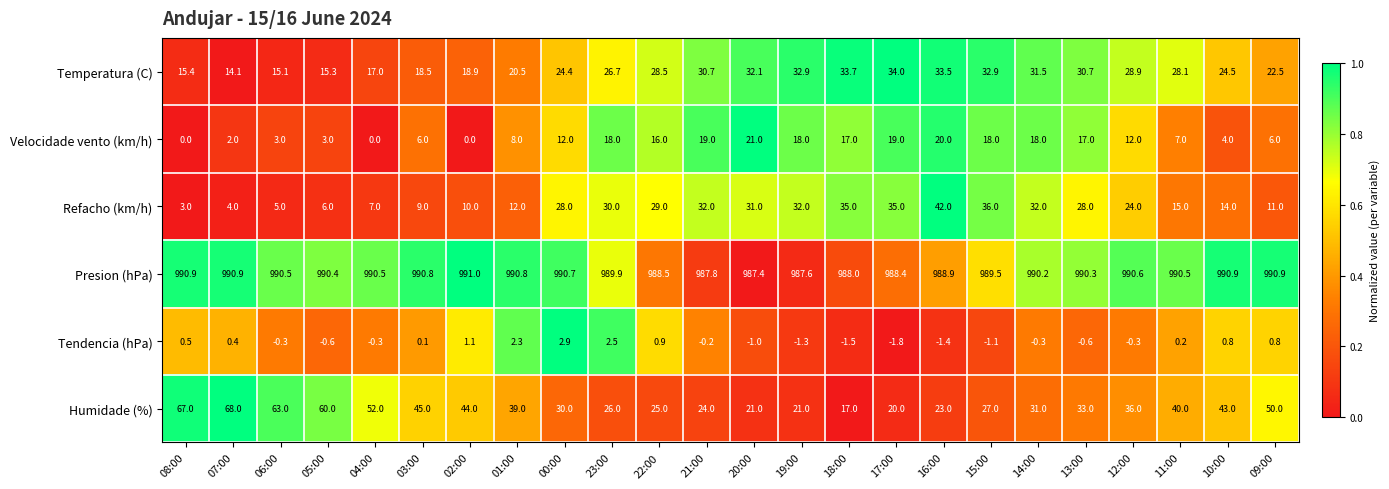

What is the sum of all Temperatura (C) values?

610.4